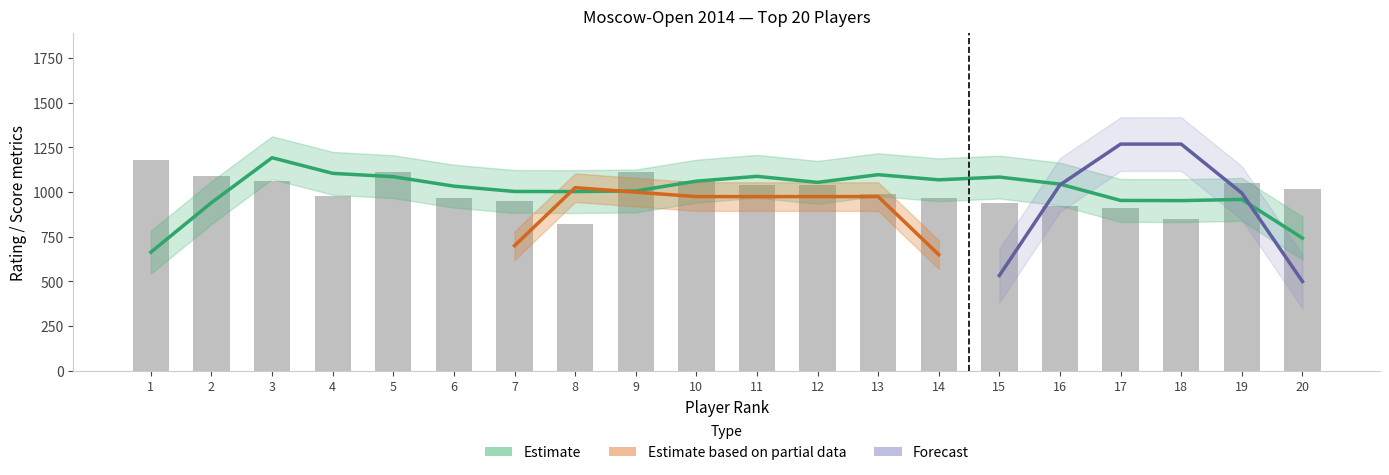

What is the value of the 20th bar from the left?

1020